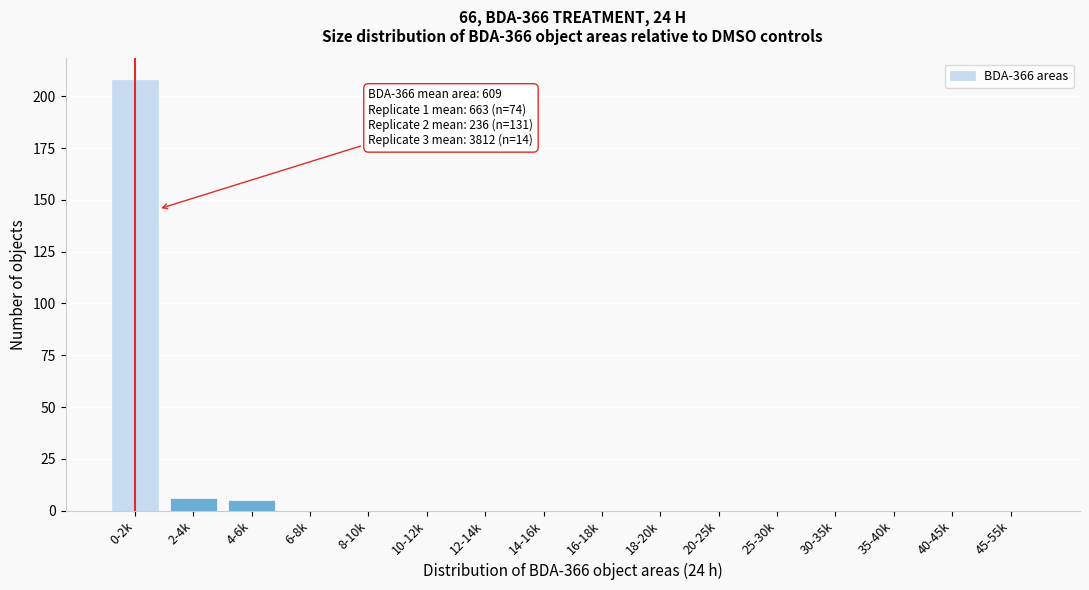

Reading right to left, extract all data points from this chart.

45-55k=0	40-45k=0	35-40k=0	30-35k=0	25-30k=0	20-25k=0	18-20k=0	16-18k=0	14-16k=0	12-14k=0	10-12k=0	8-10k=0	6-8k=0	4-6k=5	2-4k=6	0-2k=208